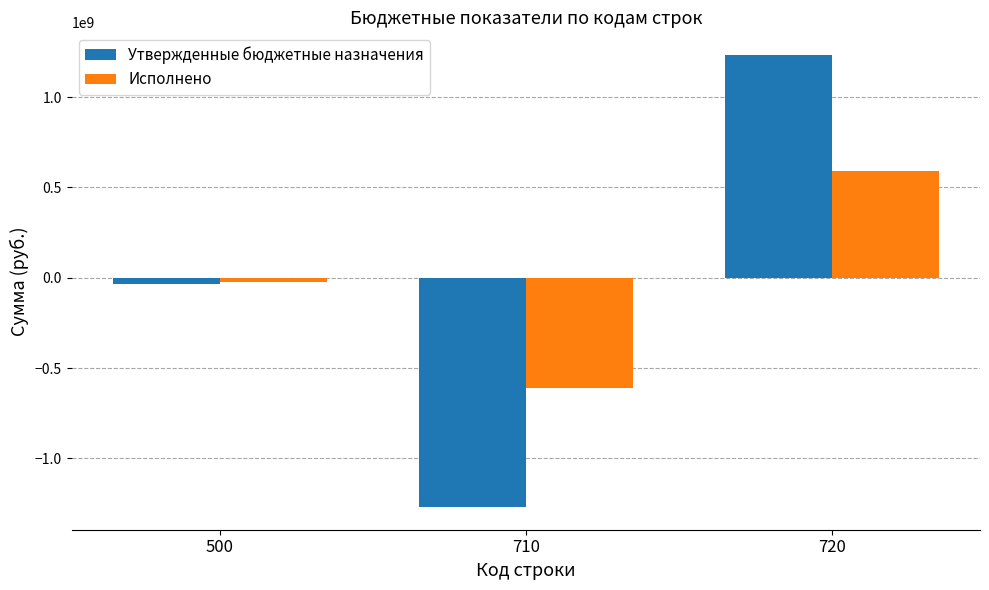

What are all the series names shown in the legend?

Утвержденные бюджетные назначения, Исполнено